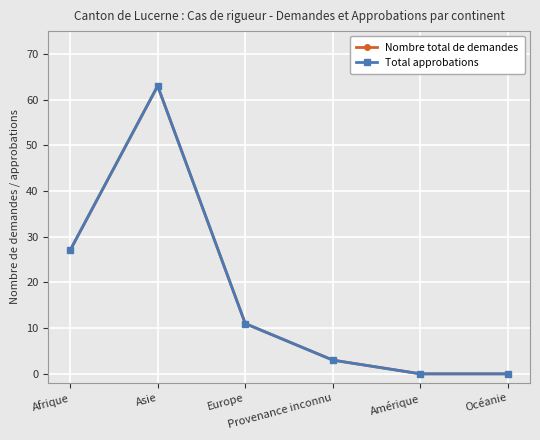

Does the chart have visible grid lines?

Yes